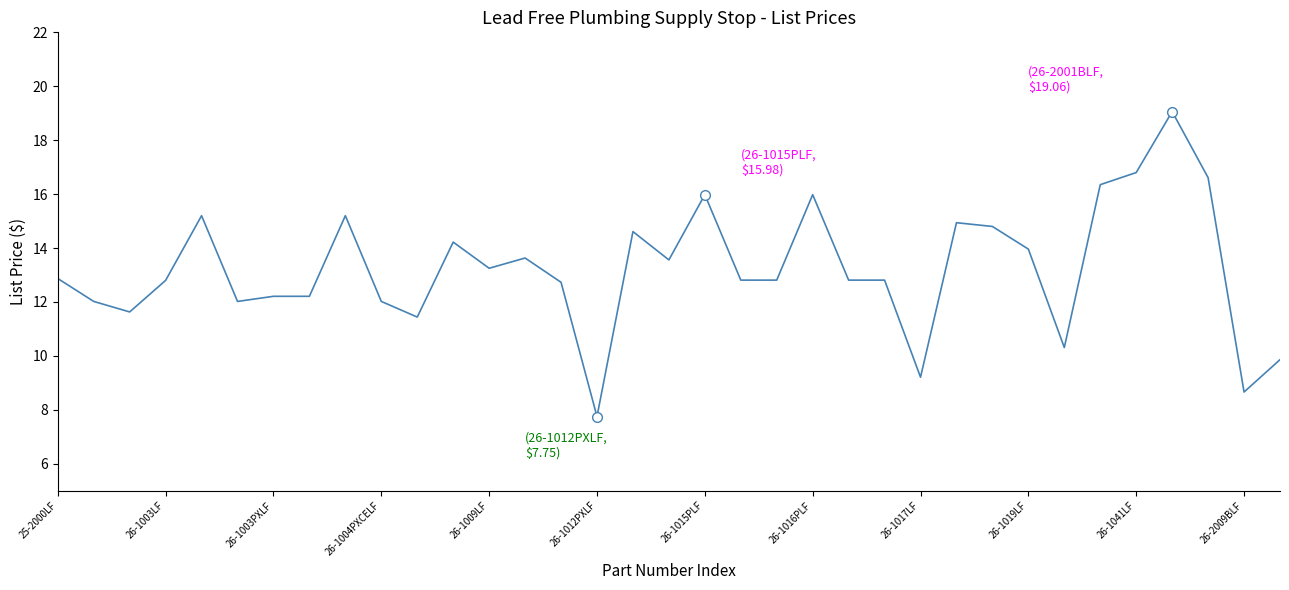

What is the smallest value displayed?

7.8